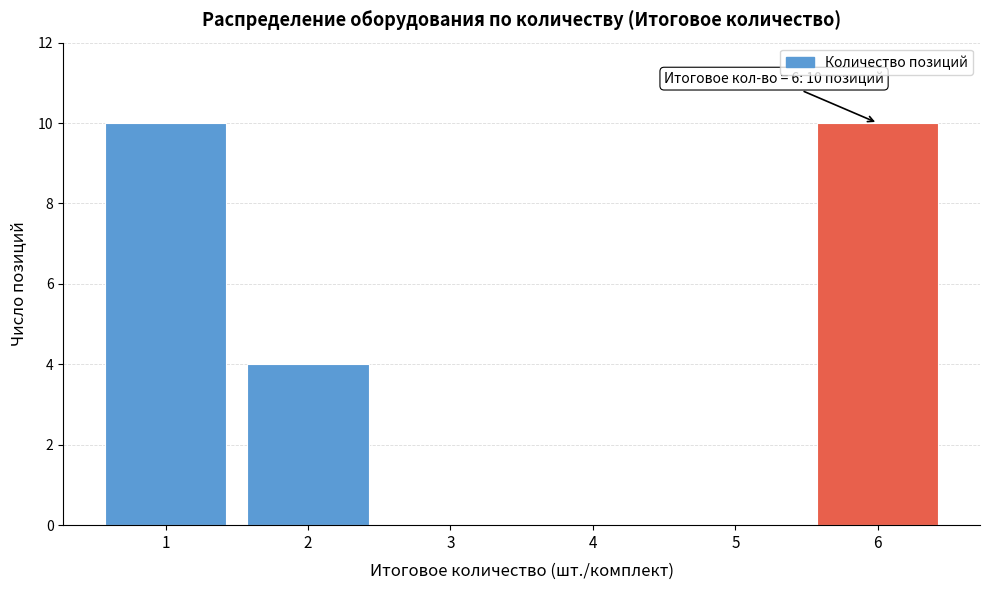

Reading left to right, extract all data points from this chart.

1=10	2=4	3=0	4=0	5=0	6=10